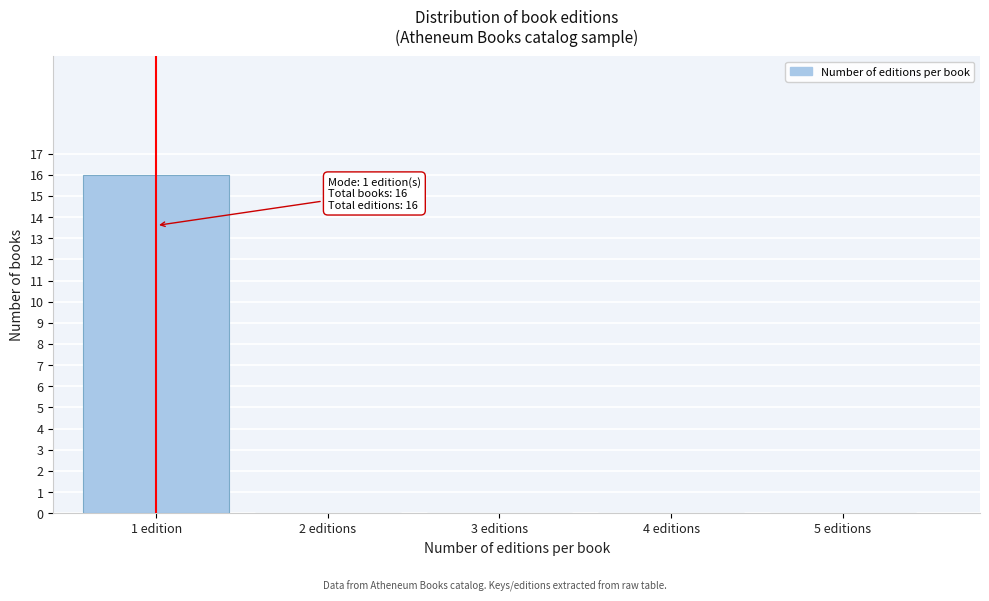

Reading left to right, list all the values displayed in this chart.

1 edition=16	2 editions=0	3 editions=0	4 editions=0	5 editions=0